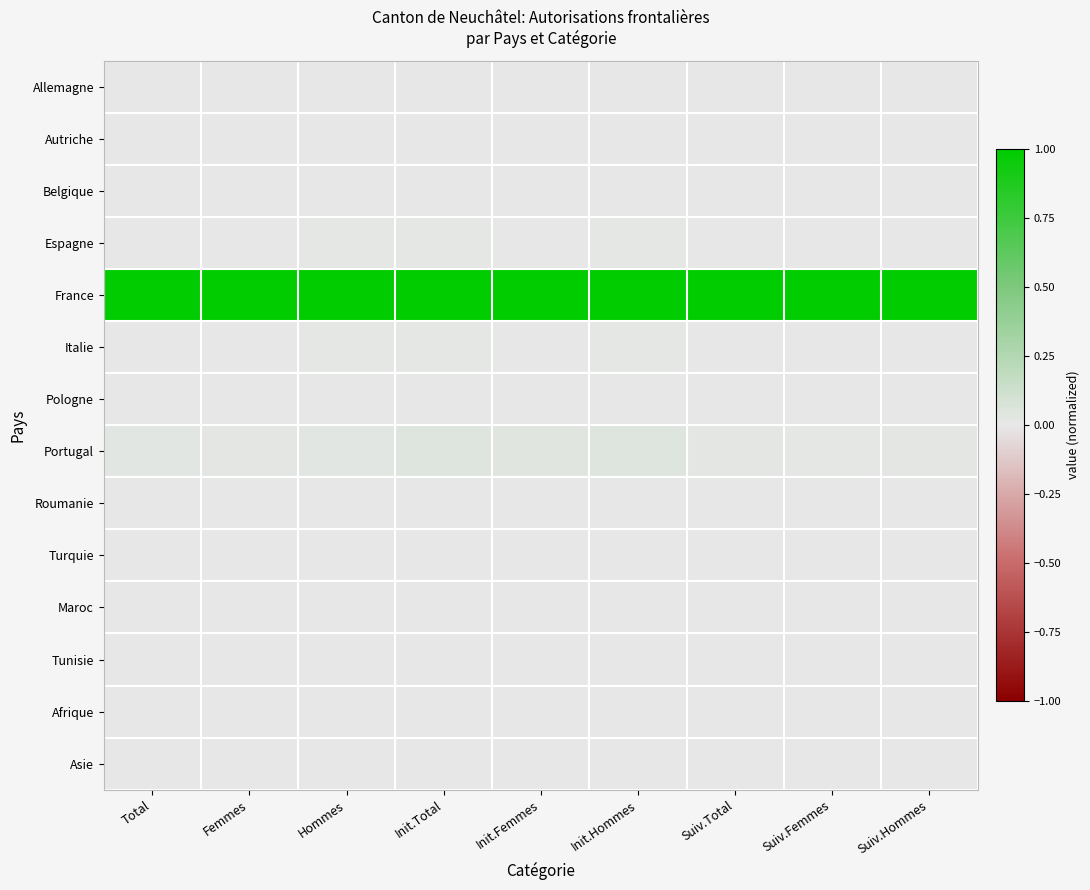

What is the total value across all series at Hommes?

1.1